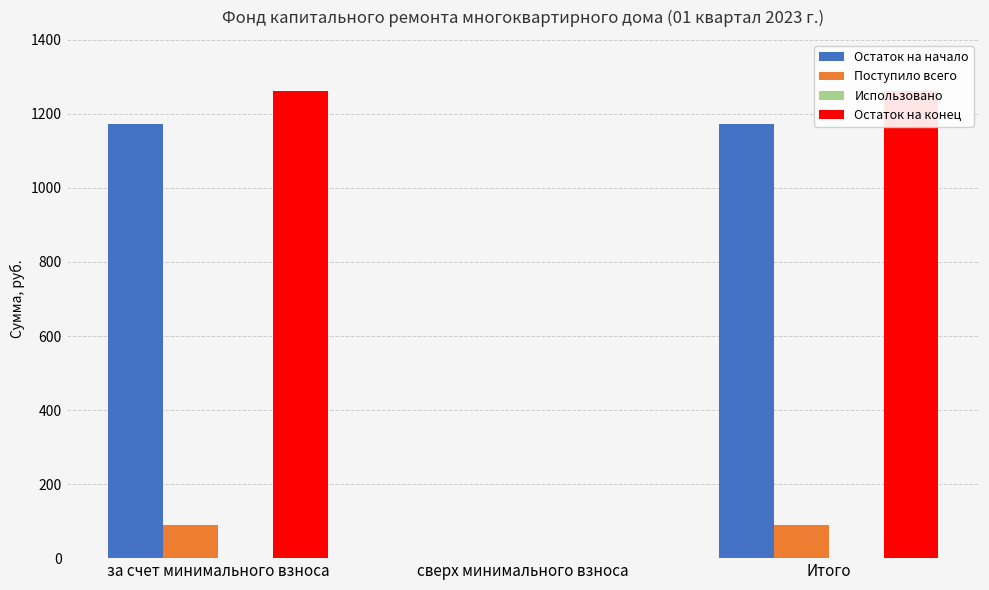

Rank the categories by Остаток на начало value from lowest to highest.

сверх минимального взноса, за счет минимального взноса, Итого